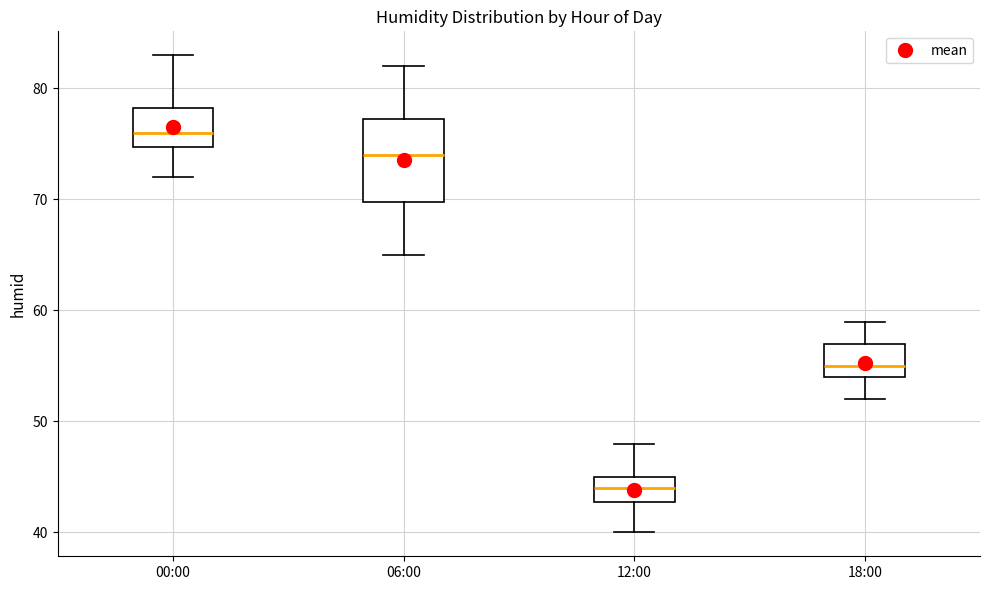

Reading left to right, read every box against the y-axis: the position of its median line, the range the box covers, and the ends of its whiskers. The values are not printed on the chart, so give them approximately, as read against the axis.

00:00: median 76, box 75 to 78, whiskers 72 to 83
06:00: median 74, box 70 to 77, whiskers 65 to 82
12:00: median 44, box 43 to 45, whiskers 40 to 48
18:00: median 55, box 54 to 57, whiskers 52 to 59